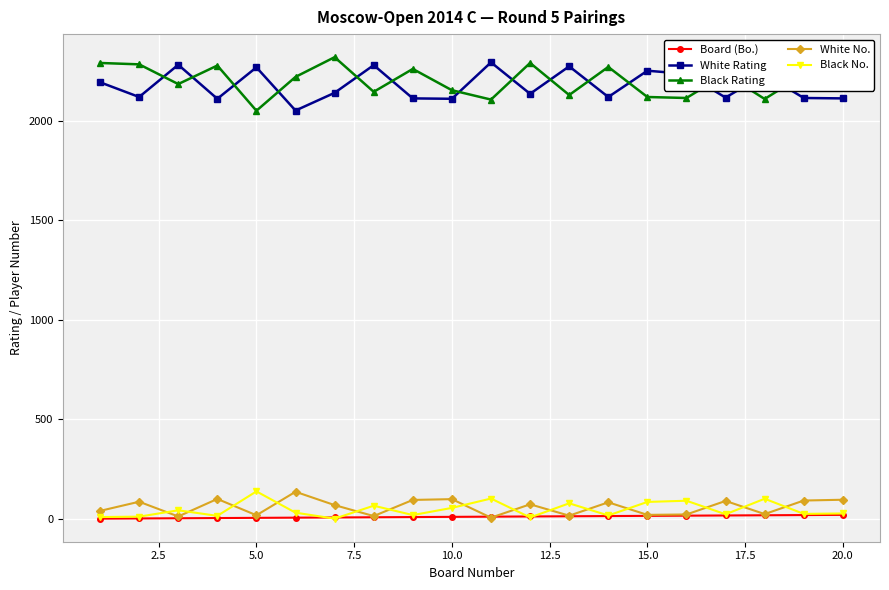

What is the greatest value displayed?

2319